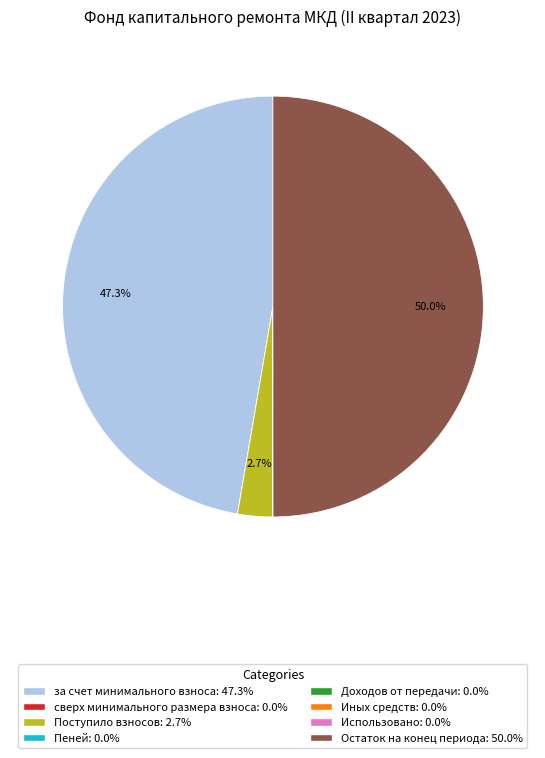

What percentage do за счет минимального взноса and Остаток на конец периода together represent?

97.3%